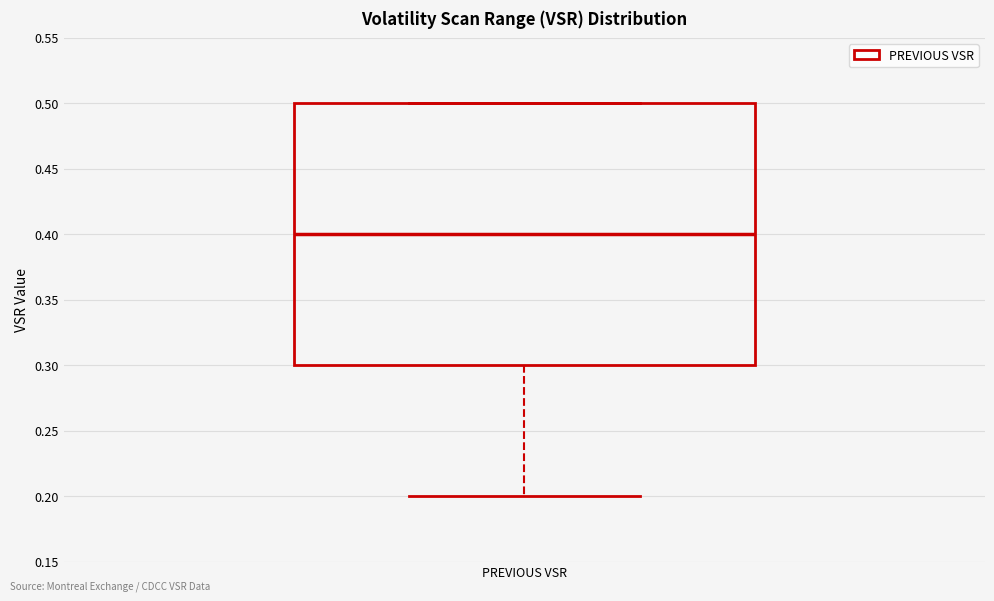

Where does the lower whisker of the box for PREVIOUS VSR end on the y-axis? The values are not printed on the chart, so give them approximately, as read against the axis.

0.2